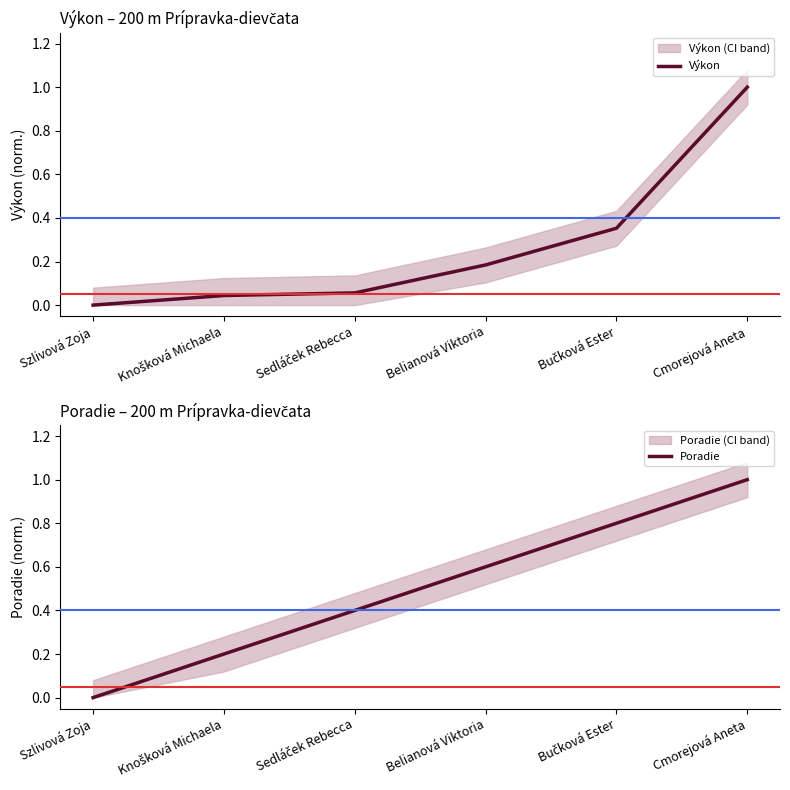

What are all the series names shown in the legend?

Výkon, Poradie